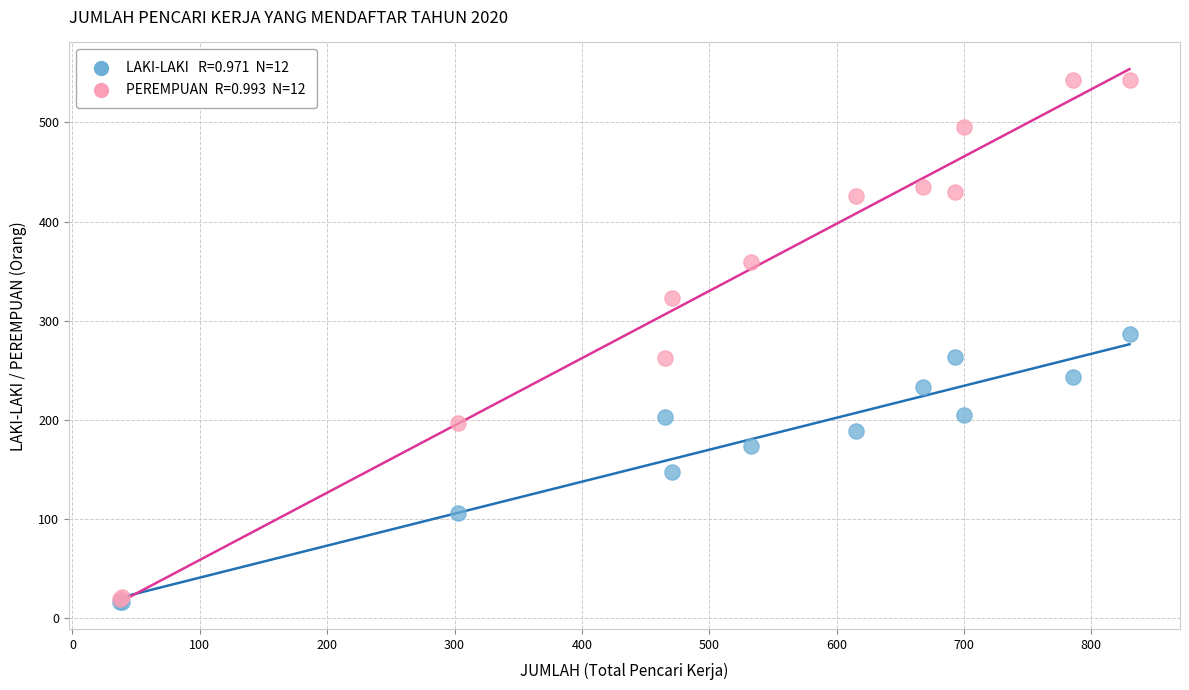

Across all series, what Y value is closest to 280?

287